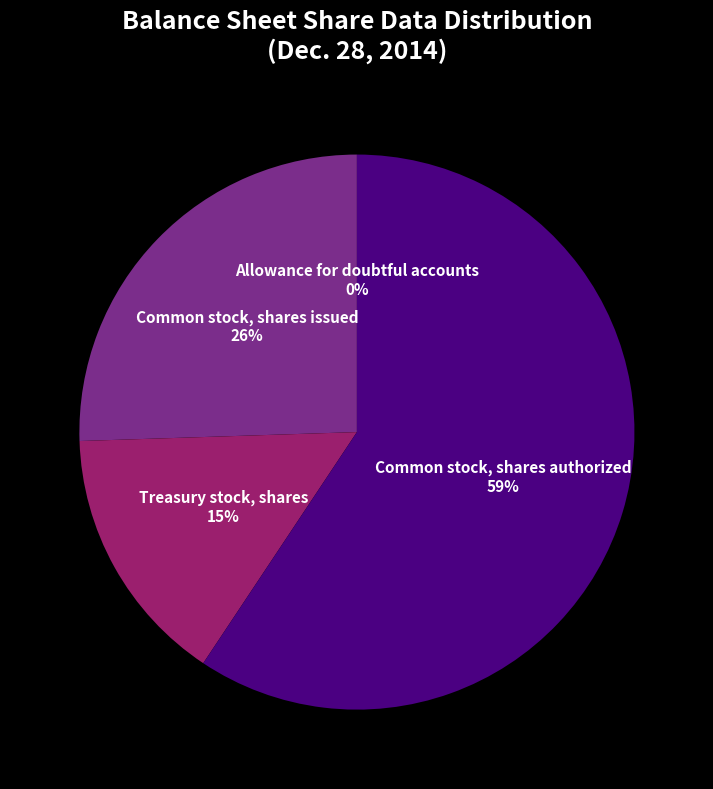

To the nearest percent, what portion does Treasury stock, shares represent?

15%